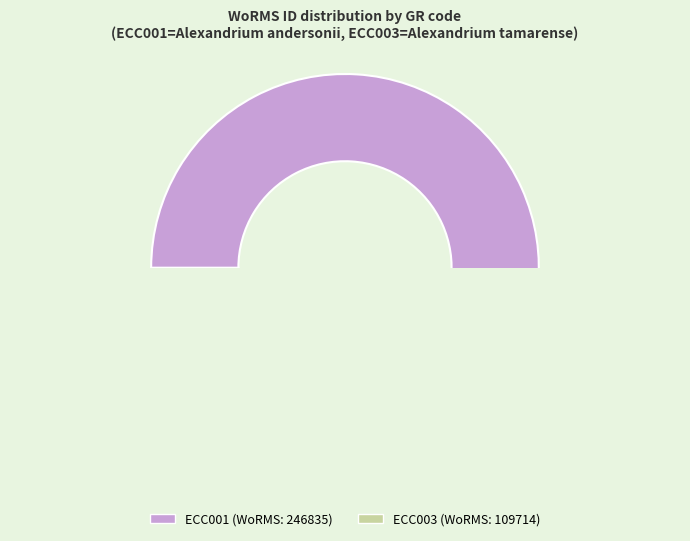

To the nearest percent, what is the difference between the largest and smallest slice percentages?

38%